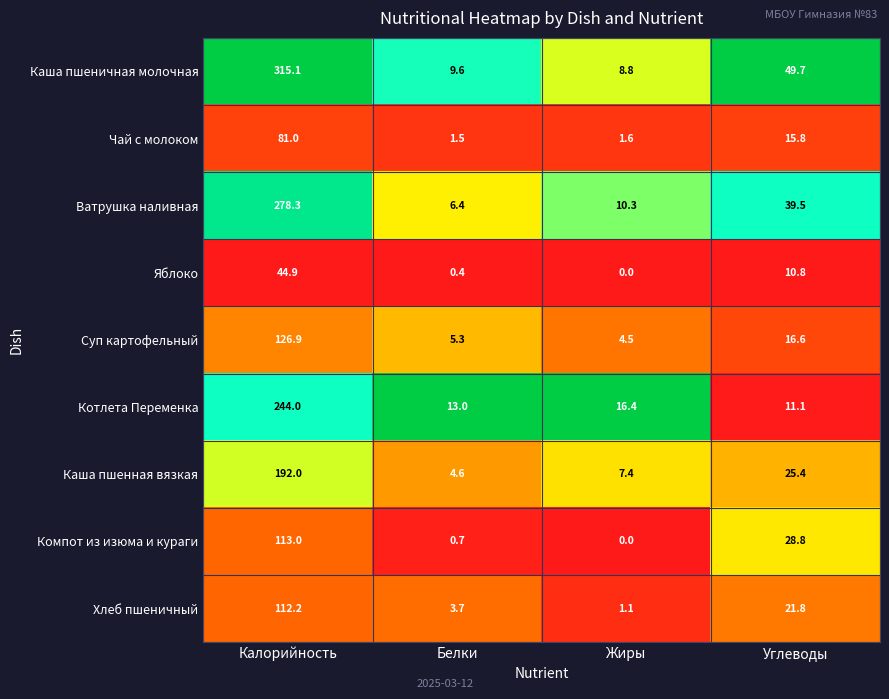

At Углеводы, list the series in order from largest to smallest.

Каша пшеничная молочная, Ватрушка наливная, Компот из изюма и кураги, Каша пшенная вязкая, Хлеб пшеничный, Суп картофельный, Чай с молоком, Котлета Переменка, Яблоко